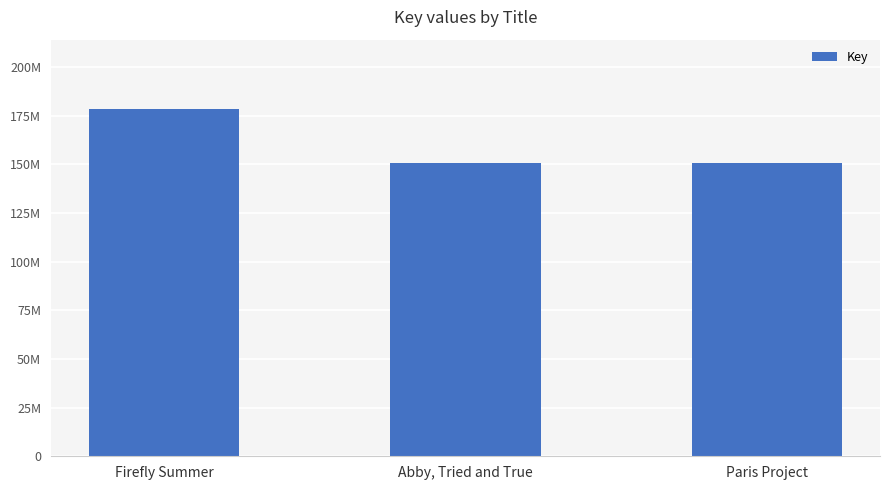

What is the sum of the values at Paris Project and Abby, Tried and True?

301190476